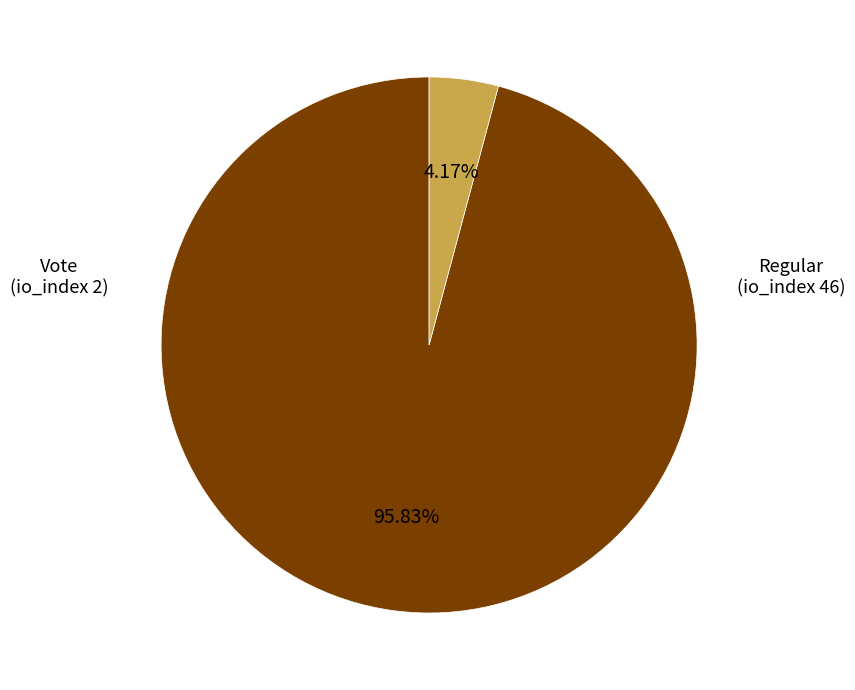

To the nearest percent, what is the average slice percentage?

50%